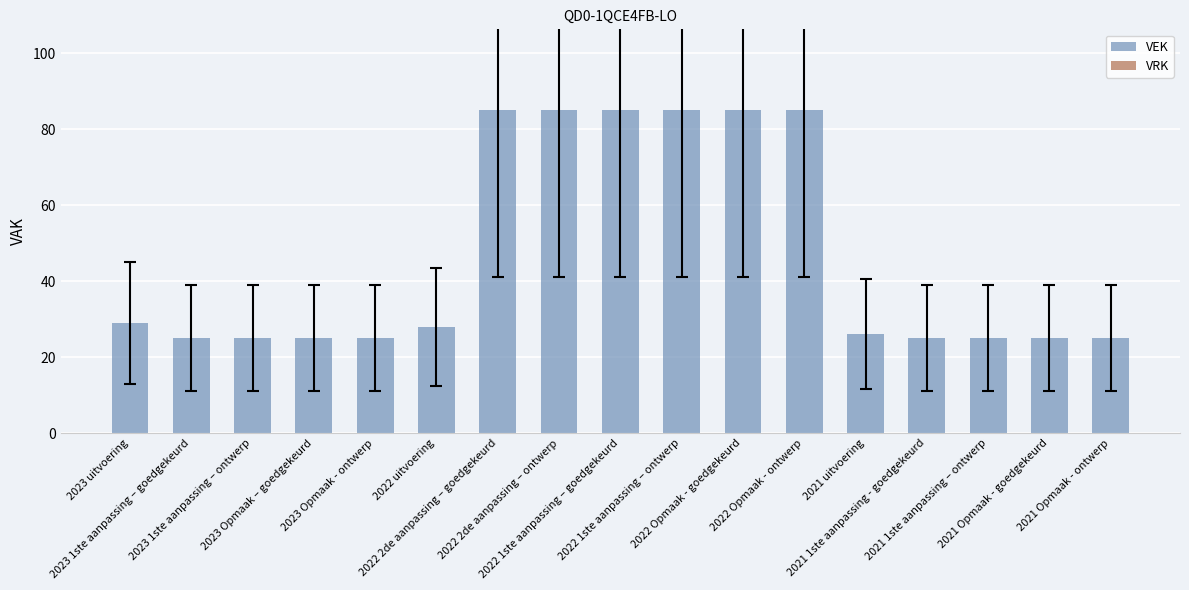

What is the average value?

47